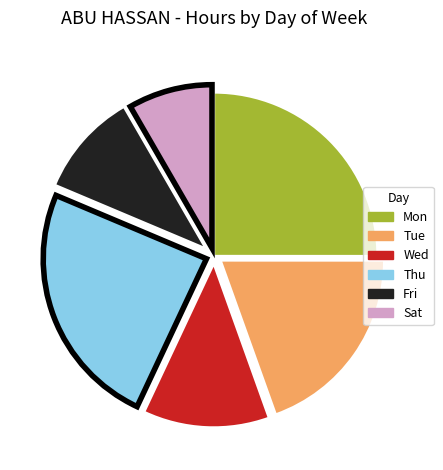

Rank the categories by value from lowest to highest.

Sat, Fri, Wed, Tue, Thu, Mon